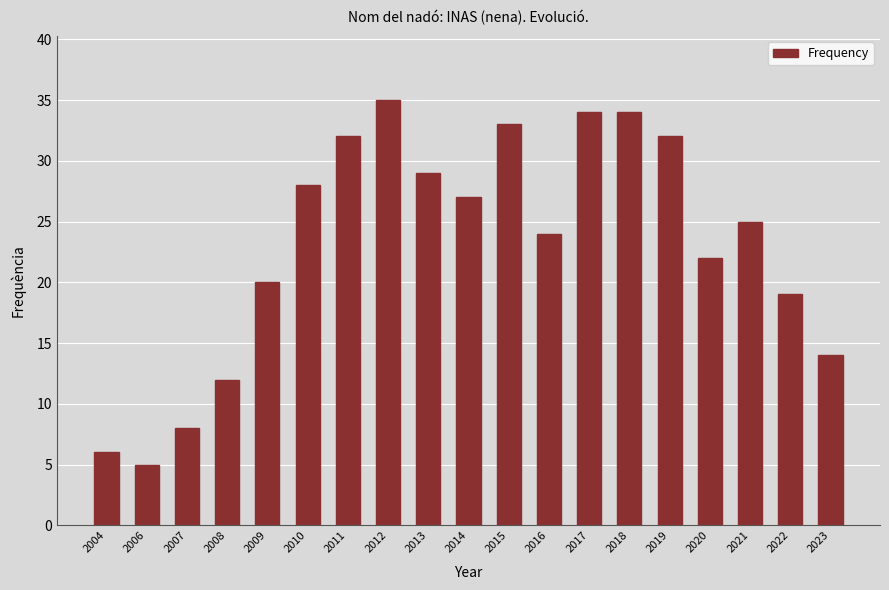

What is the difference between the values at 2021 and 2013?

4